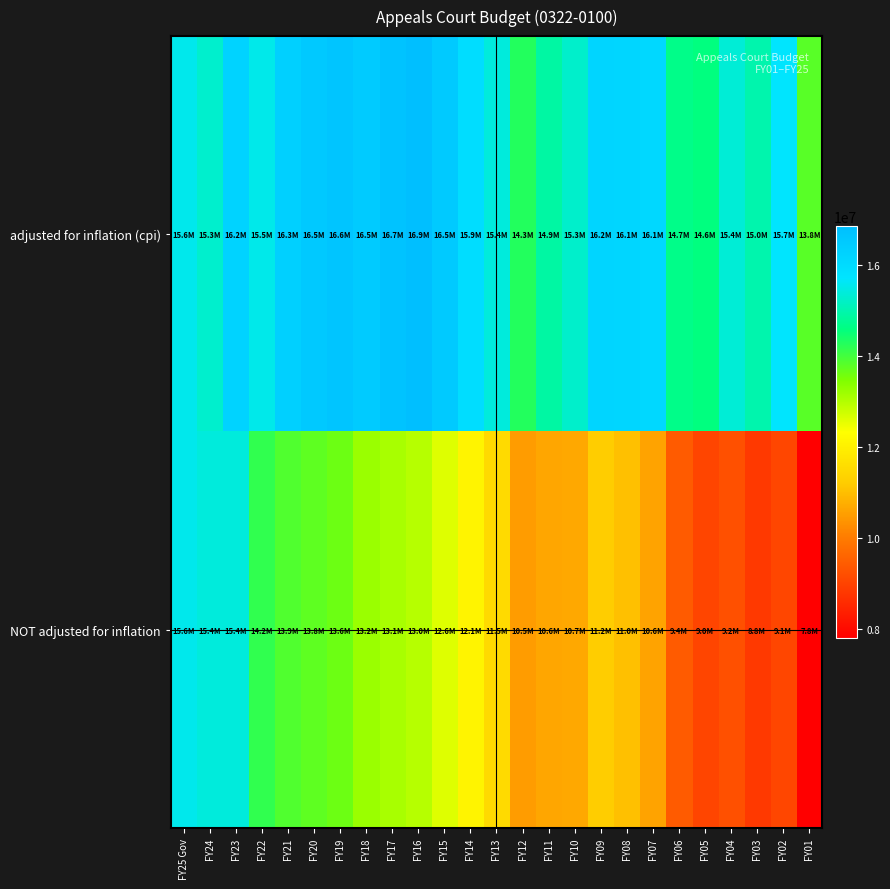

What is the spread (max minus min) of values at FY06?

5237796